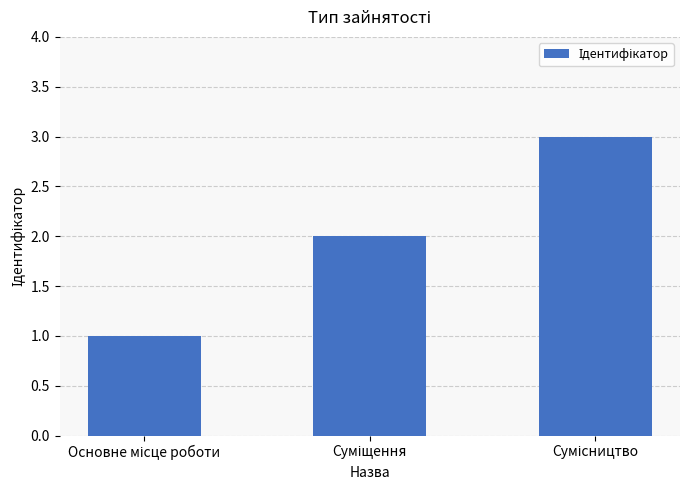

How many data points does each series have?

3